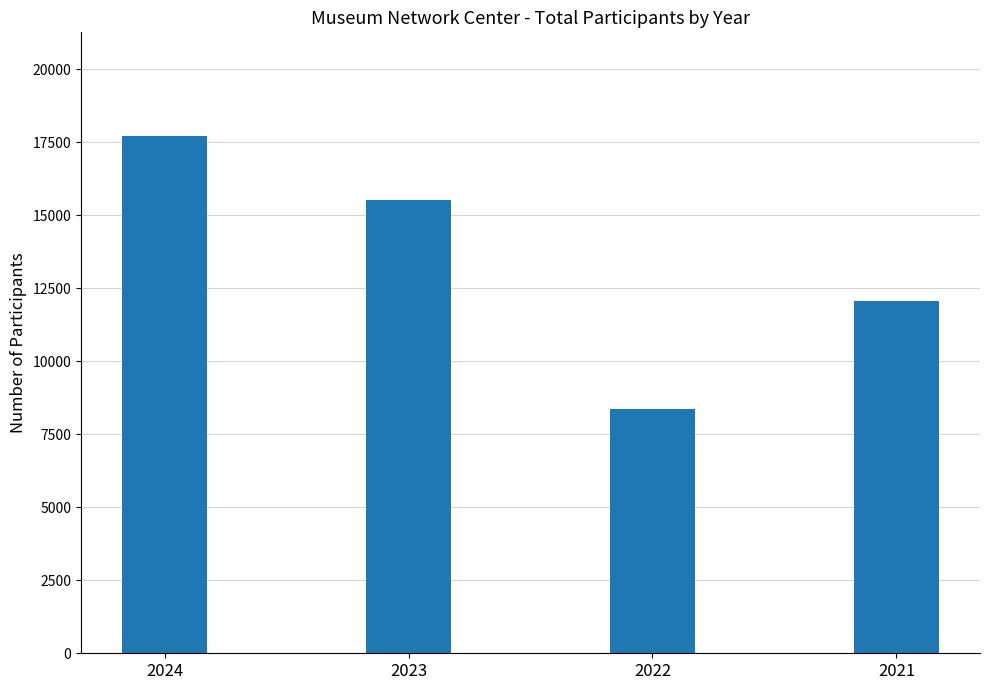

Where does the data first go above 15518?

2024